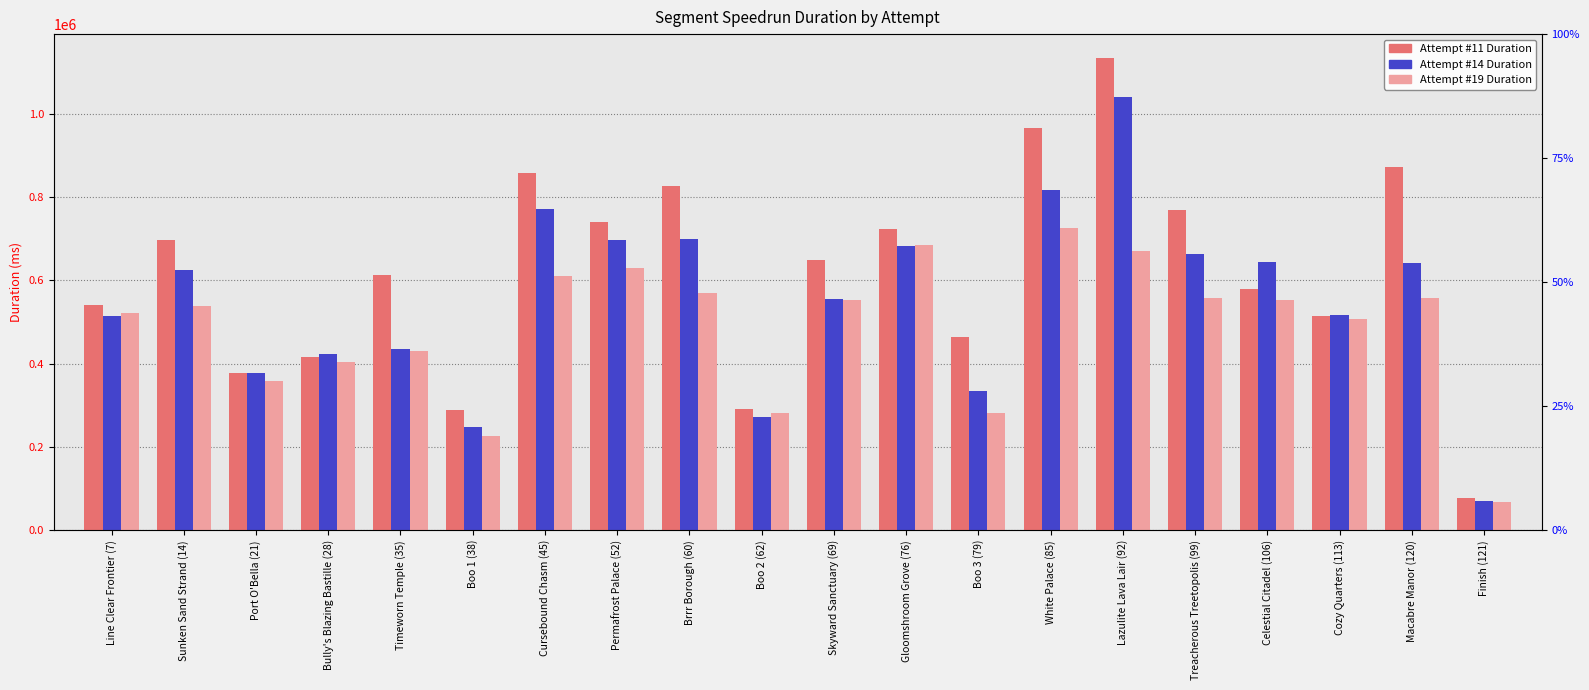

What is the maximum value for Attempt #14?

1038766